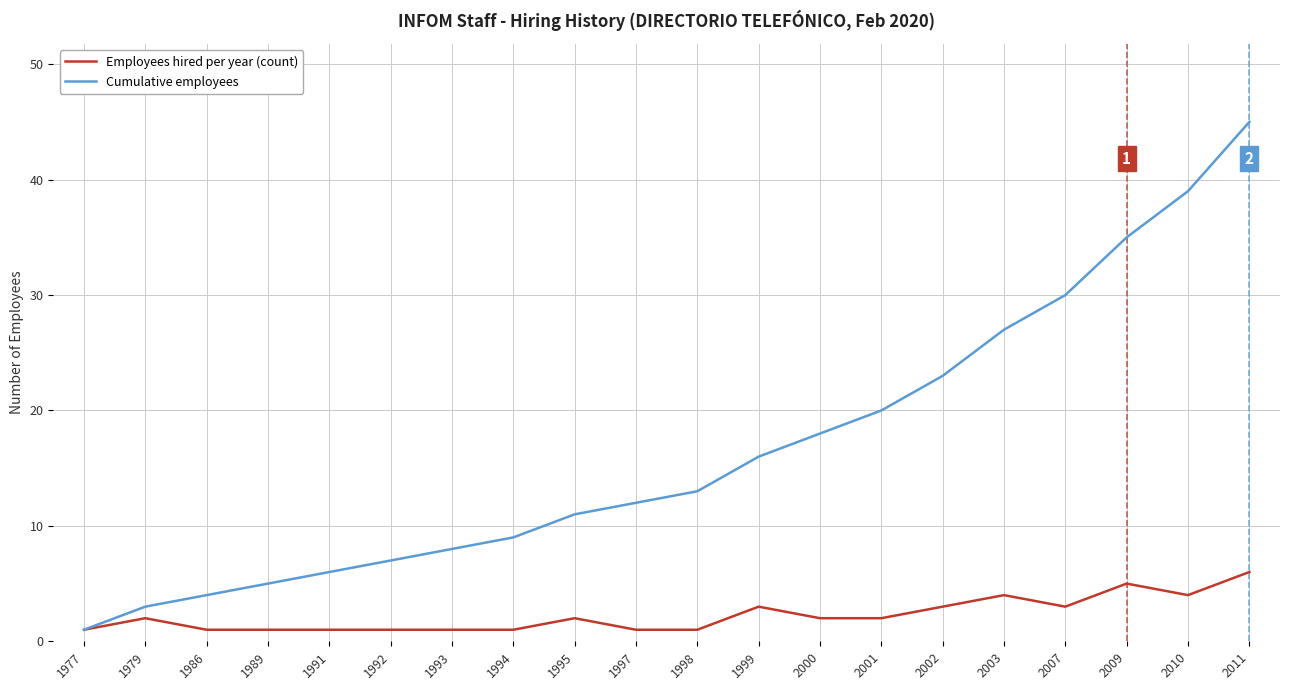

What is the difference between the Cumulative employees values at 1986 and 2000?

14